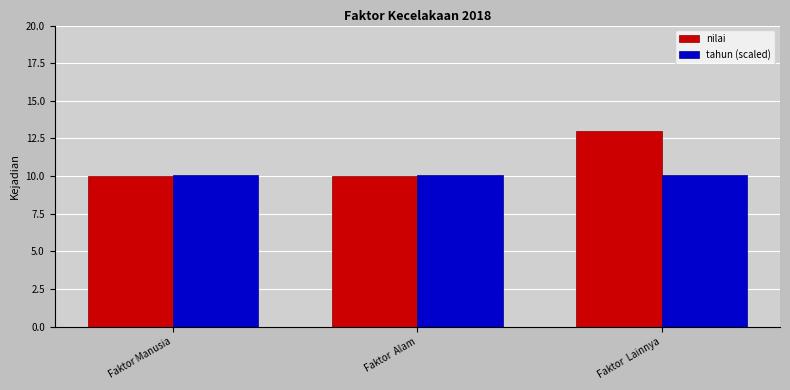

What is the label of the 1st bar from the right?

Faktor  Lainnya